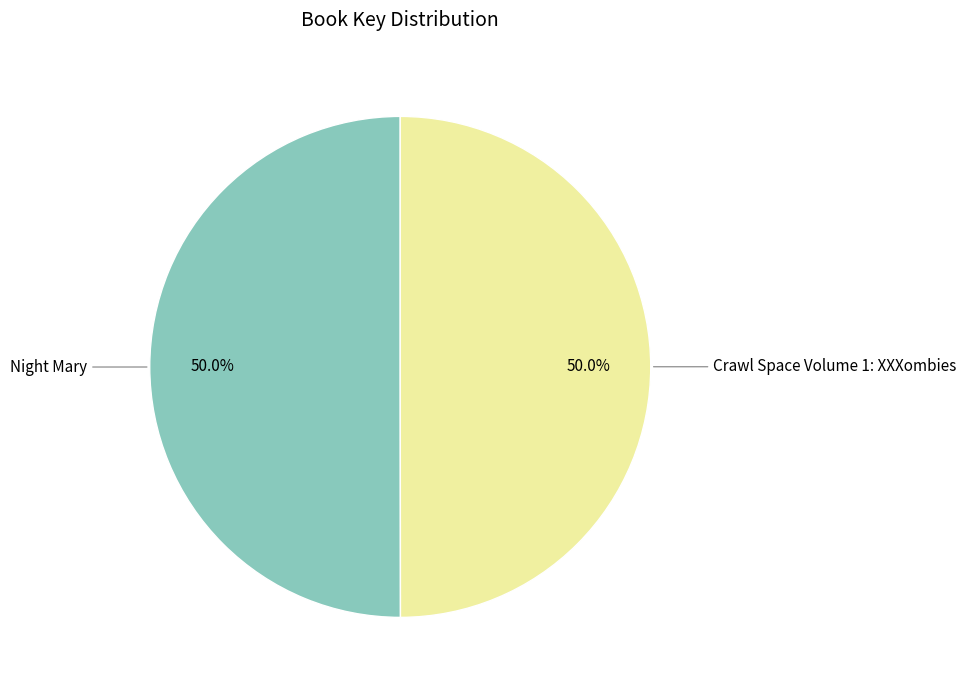

To the nearest percent, what is the average slice percentage?

50%